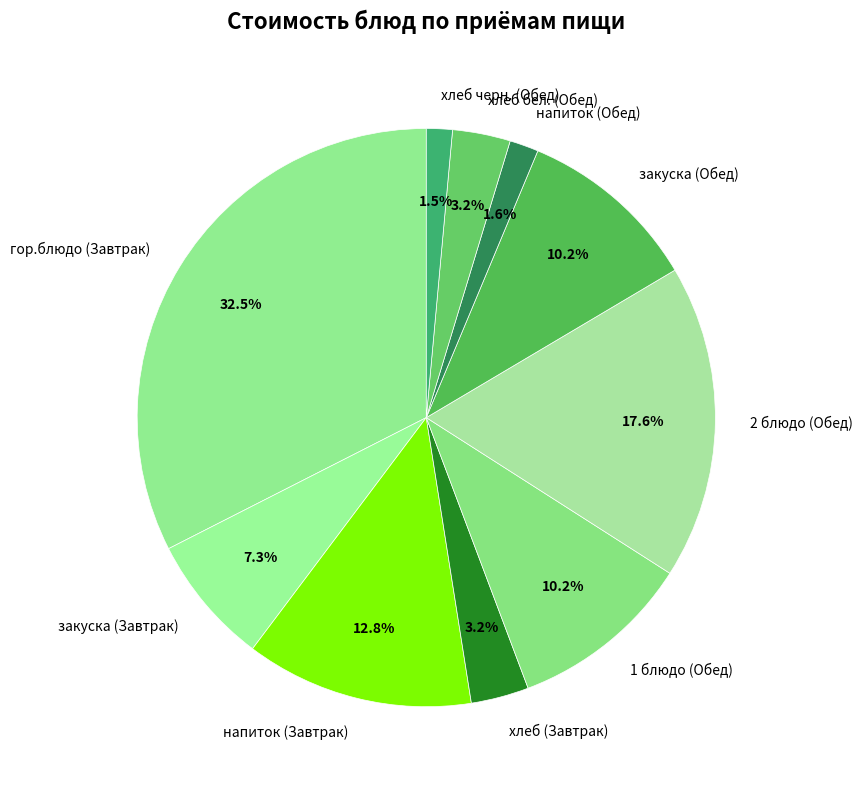

To the nearest percent, what is the difference between the напиток (Завтрак) and 1 блюдо (Обед) slice percentages?

3%